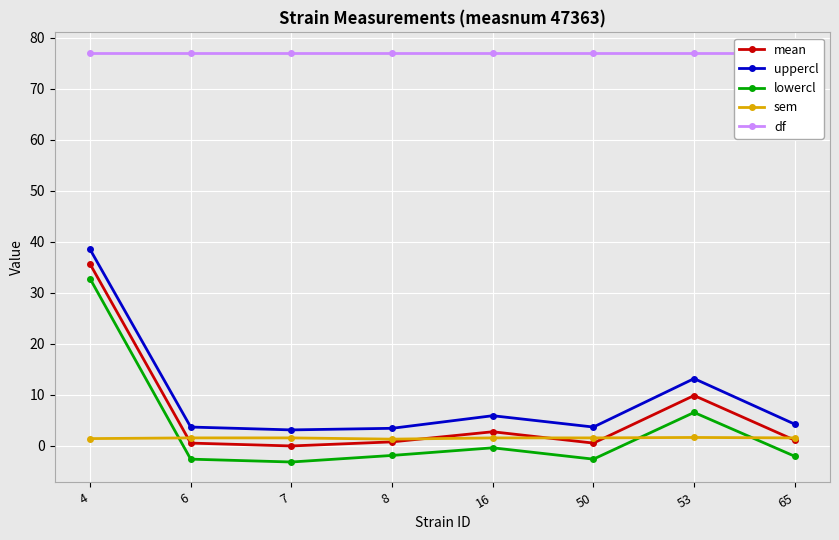

At 50, list the series in order from largest to smallest.

df, uppercl, sem, mean, lowercl